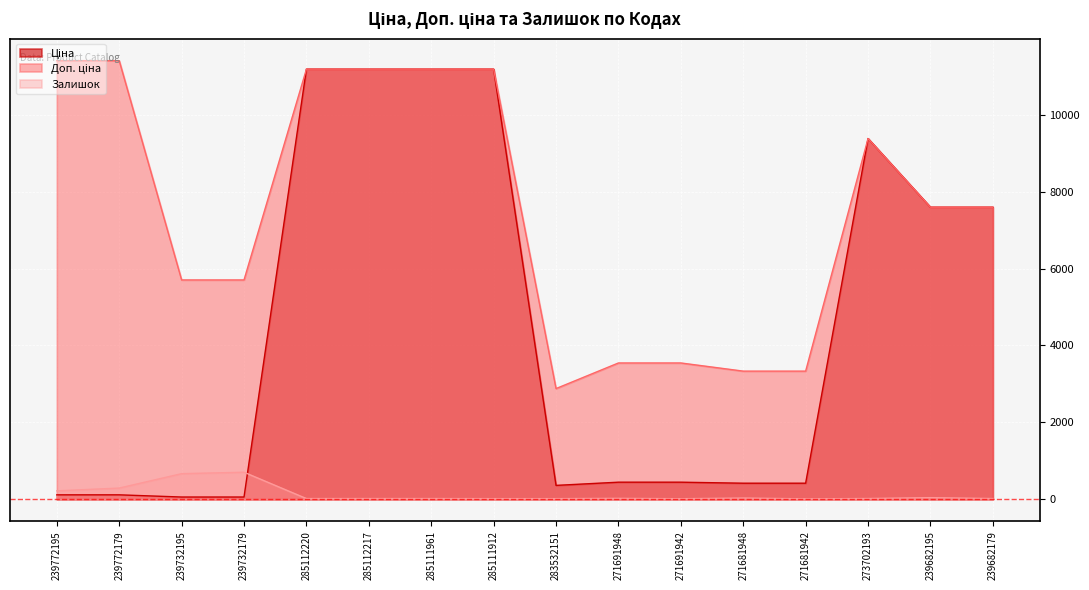

What is the spread (max minus min) of values at 239682195?

7555.5